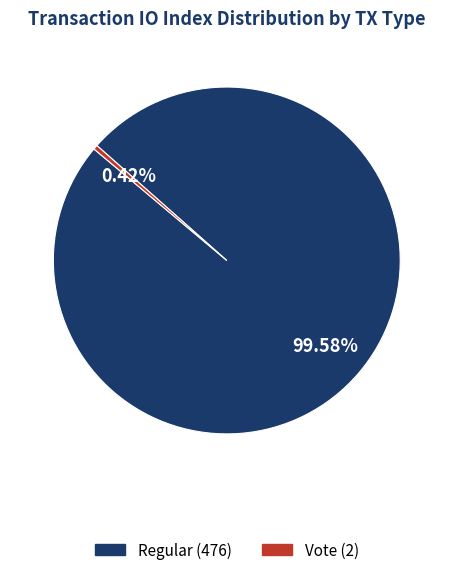

What is the largest slice in the pie chart?

Regular (476)